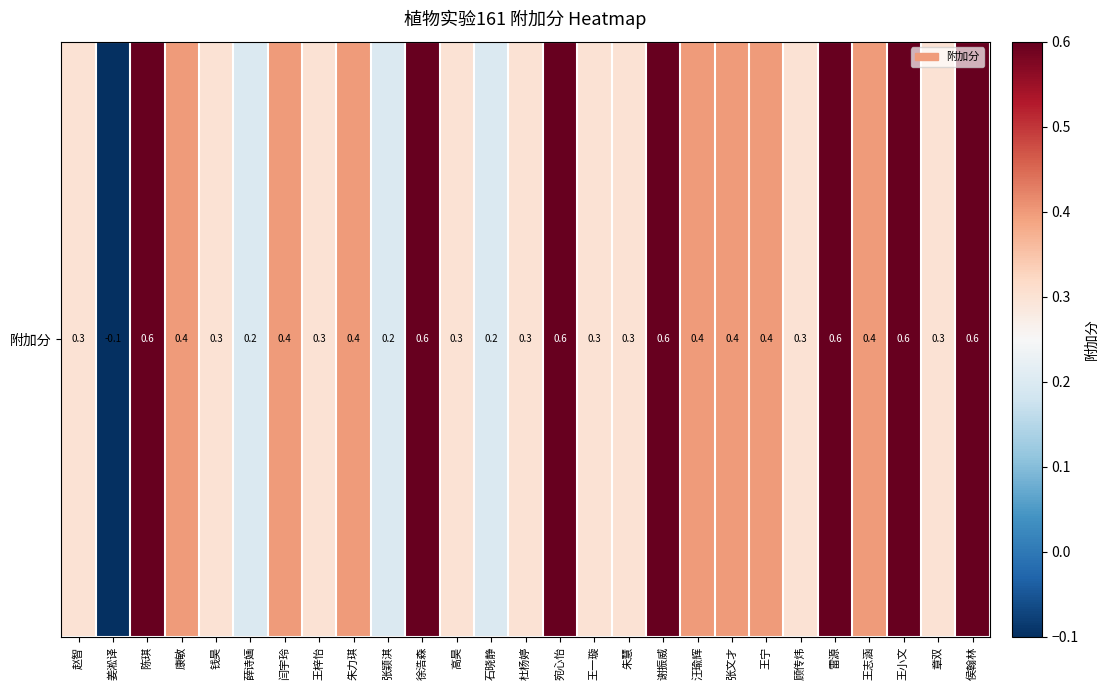

Where does the data first go above 0?

赵智